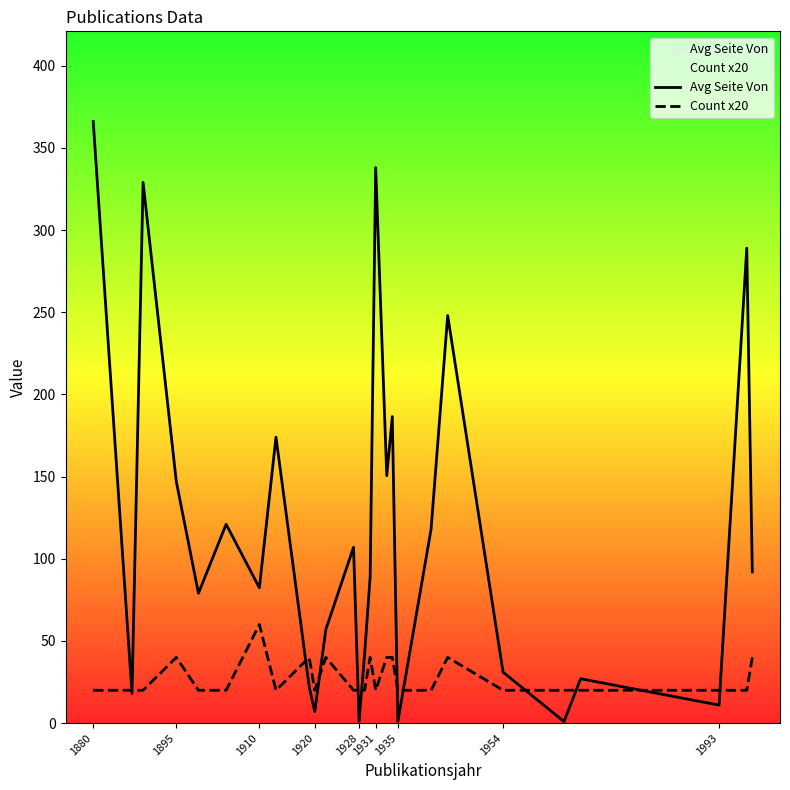

Where does the Avg Seite Von series first go above 89?

1880